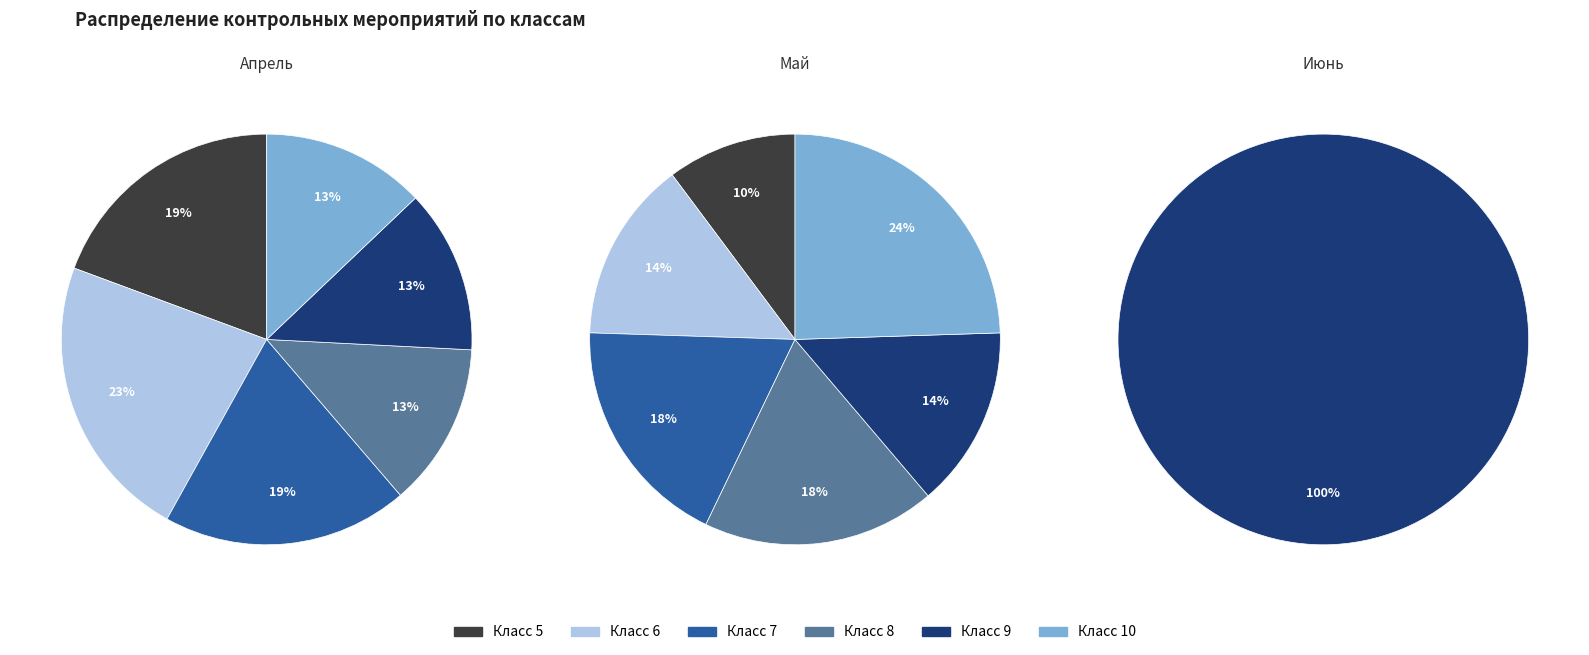

Rank the series at 6 from highest to lowest value.

апрель, май, июнь